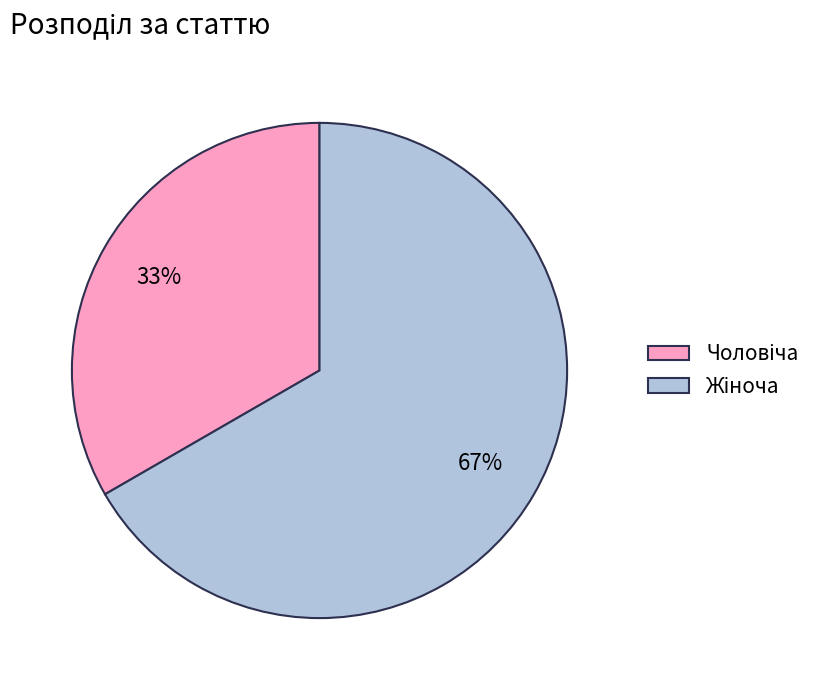

How many slices are in this pie chart?

2